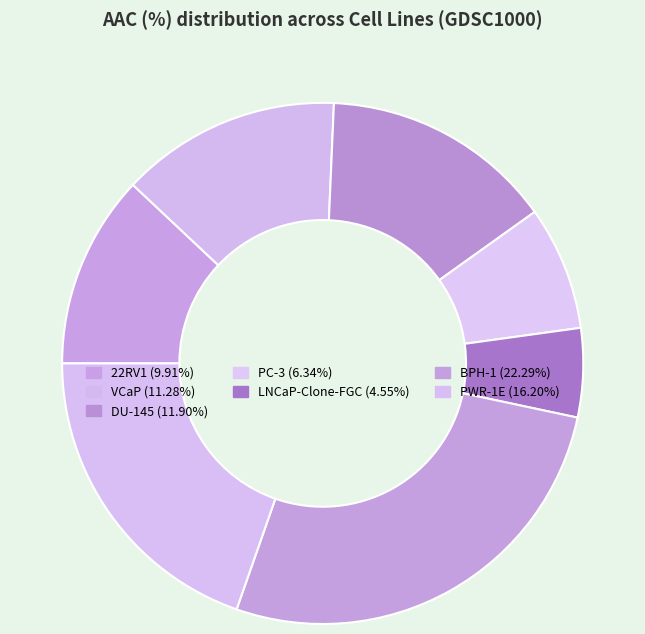

How many segments does this pie chart have?

7